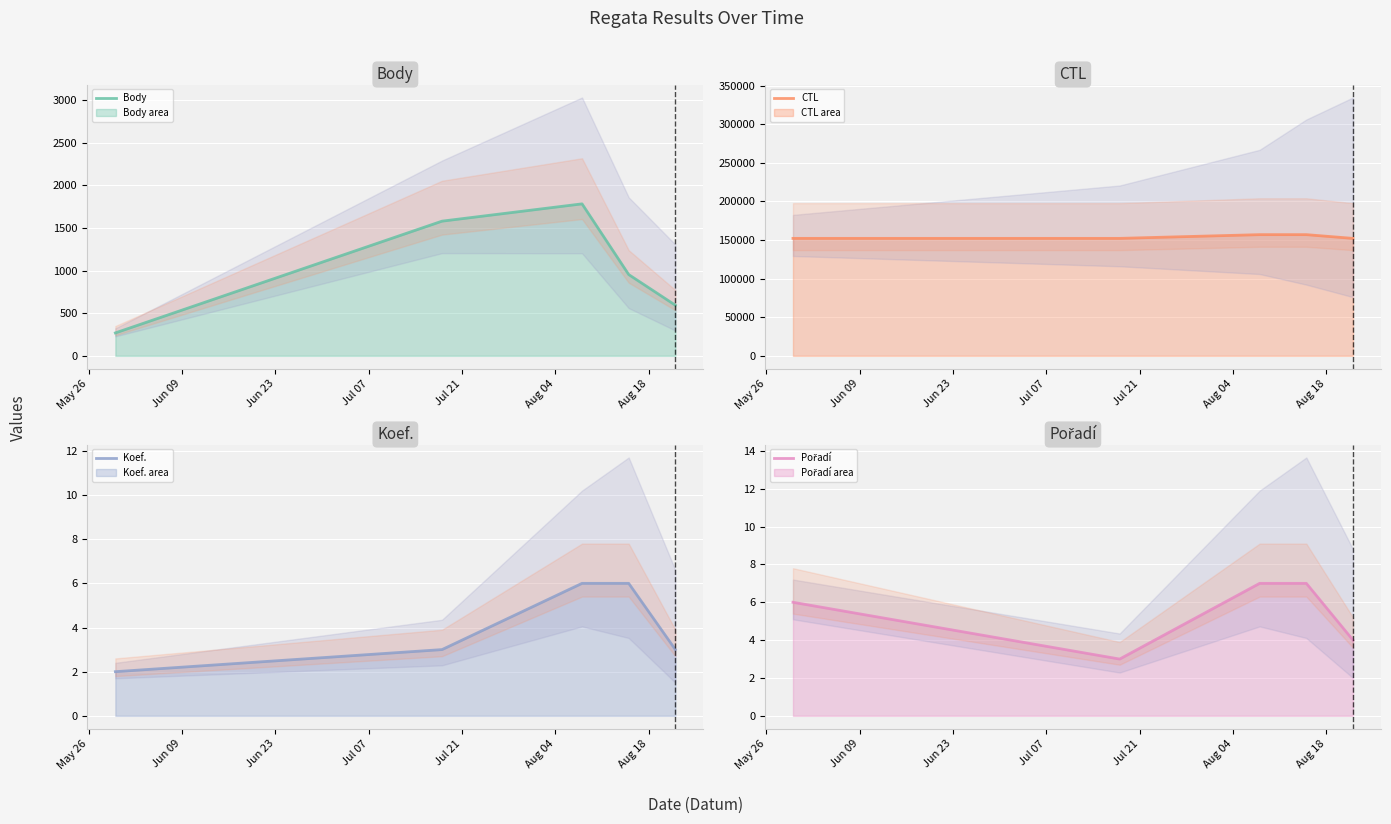

True or false: Body has a value of 393 at Jul 21.

False